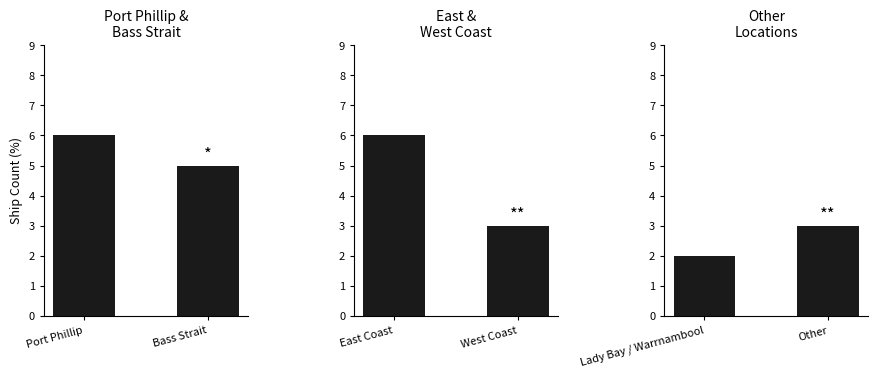

Are the bars horizontal?

No